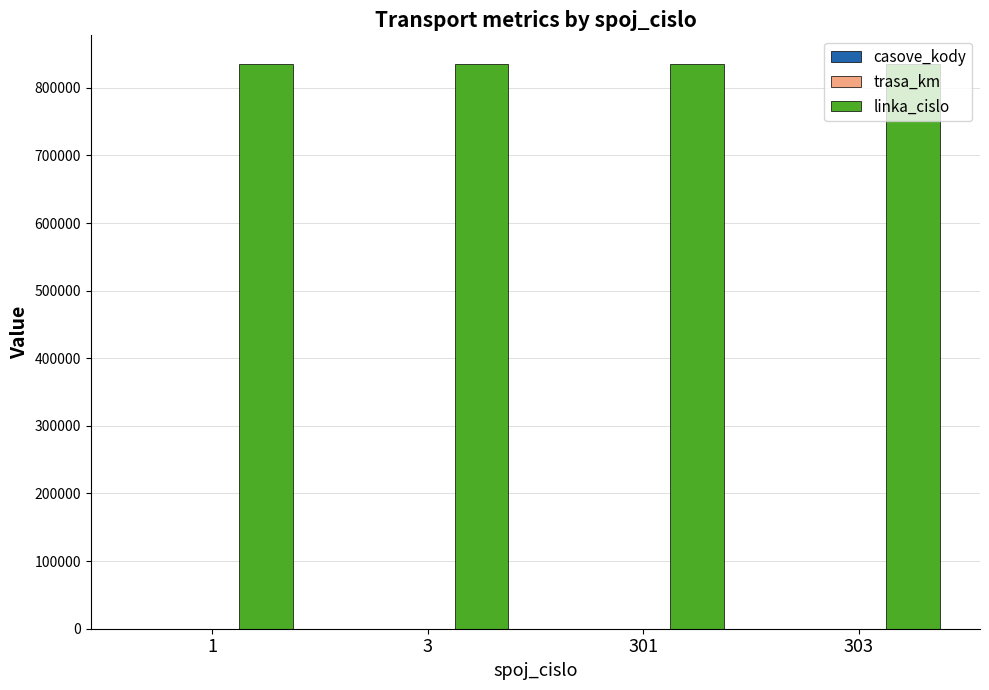

What is the greatest value displayed?

835808